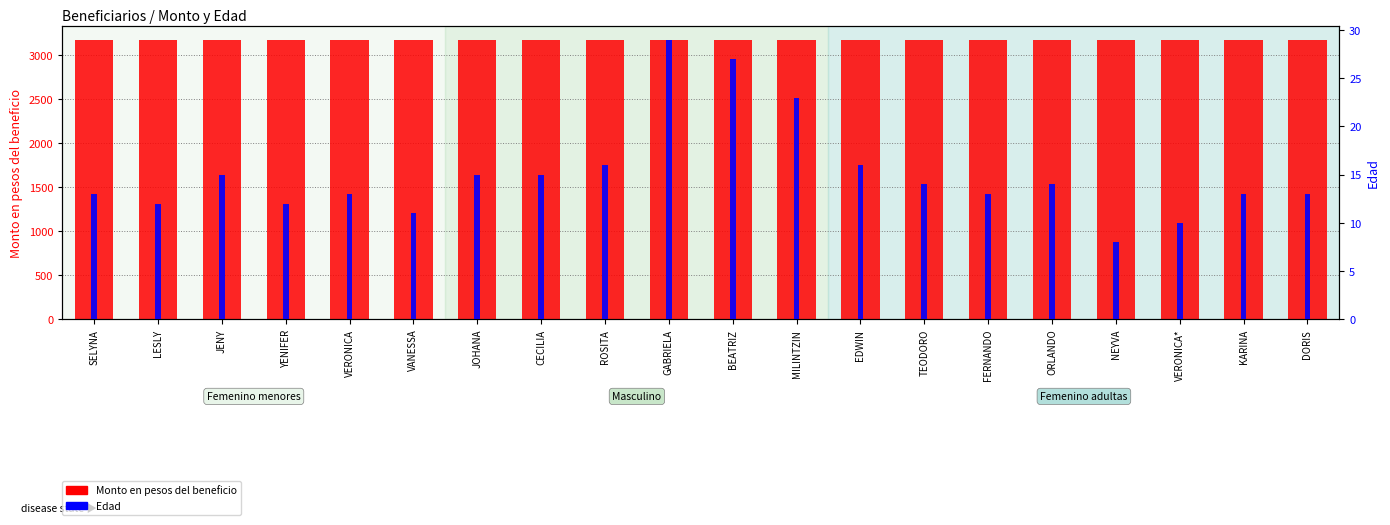

What is the sum of the Monto en pesos values at VERONICA and ORLANDO?

6340.6